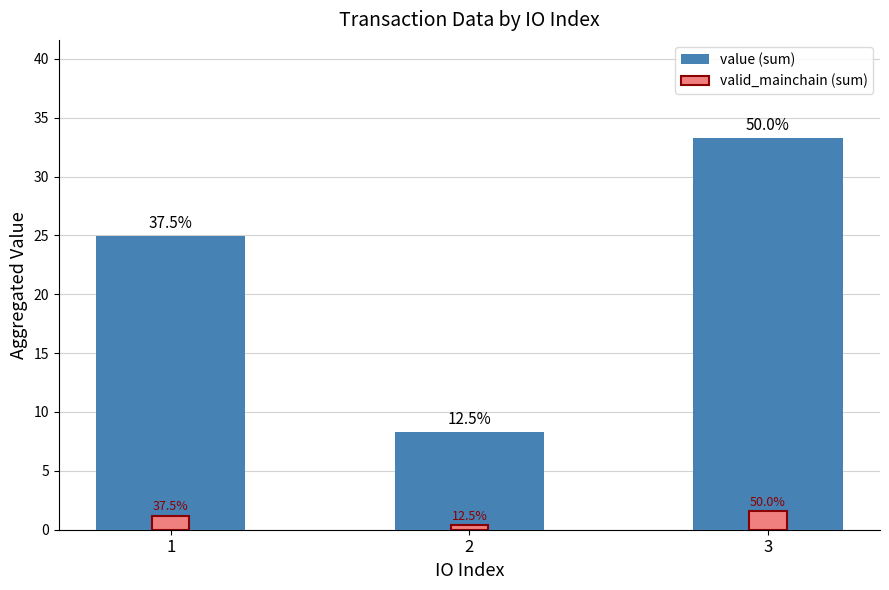

True or false: valid_mainchain (sum) has a value of 2.2 at 3.

False